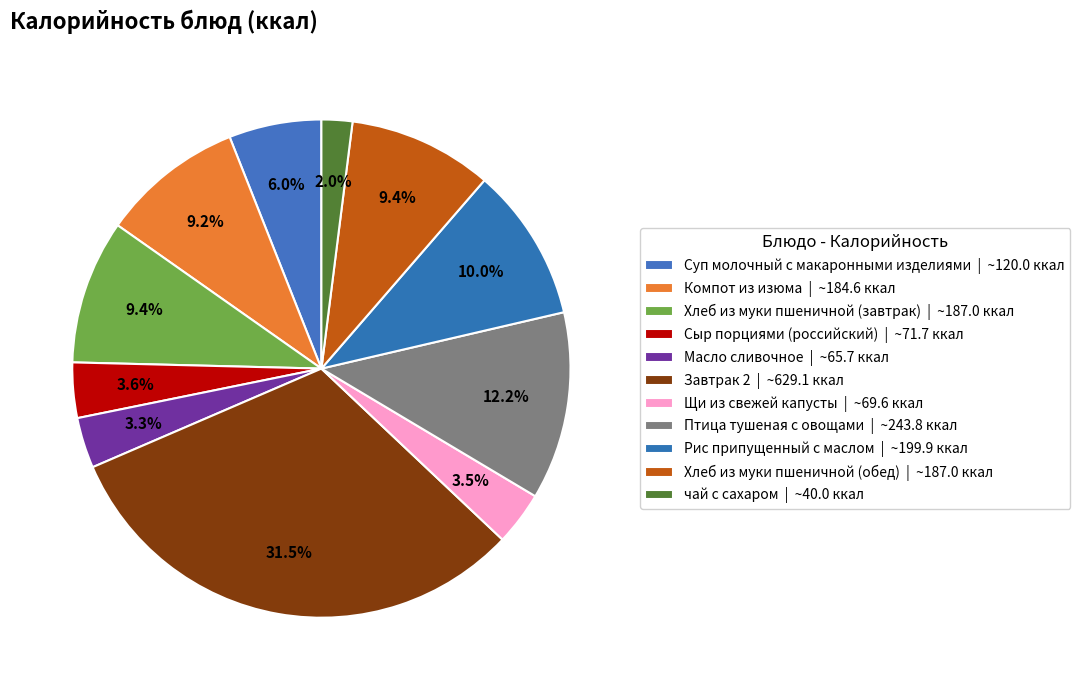

Which category has the biggest portion of the pie?

Завтрак 2